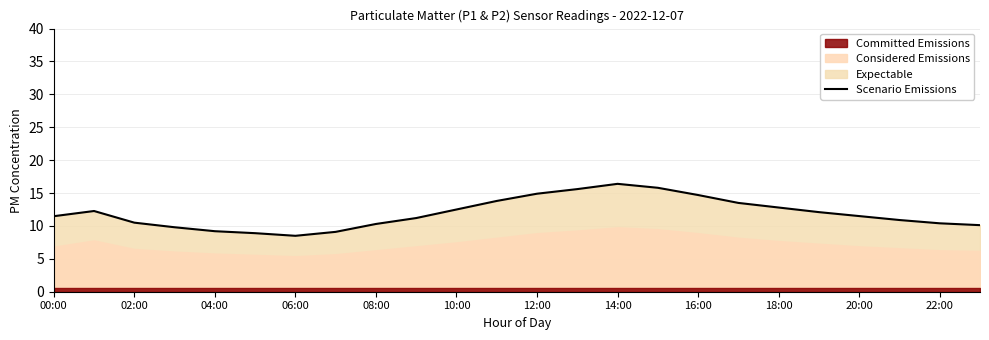

What is the average value?

11.9